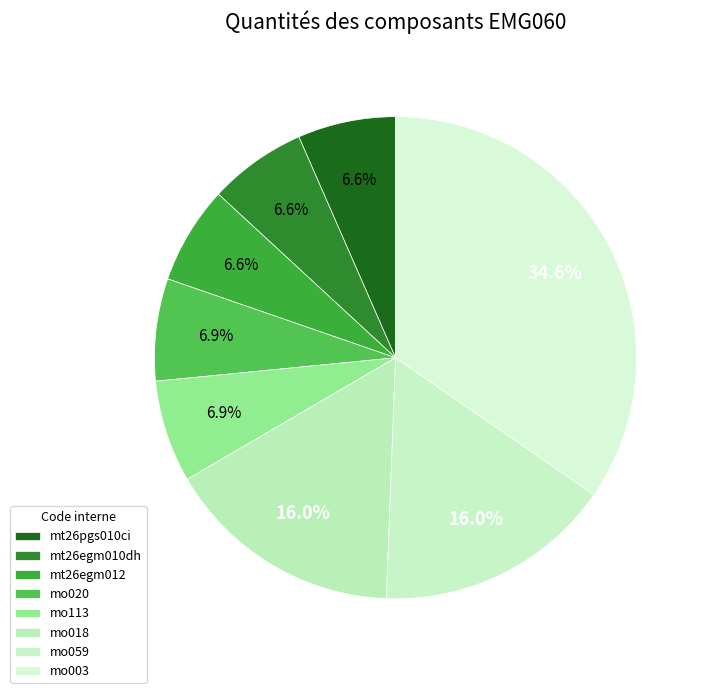

Which has a higher value, mo020 or mo059?

mo059